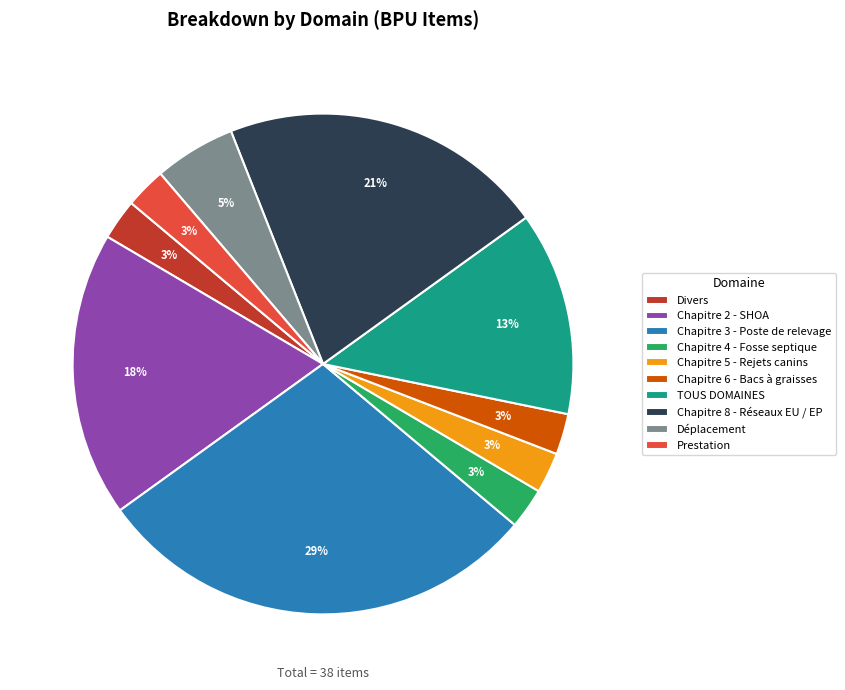

Between Déplacement and Chapitre 5 - Rejets canins, which is larger?

Déplacement